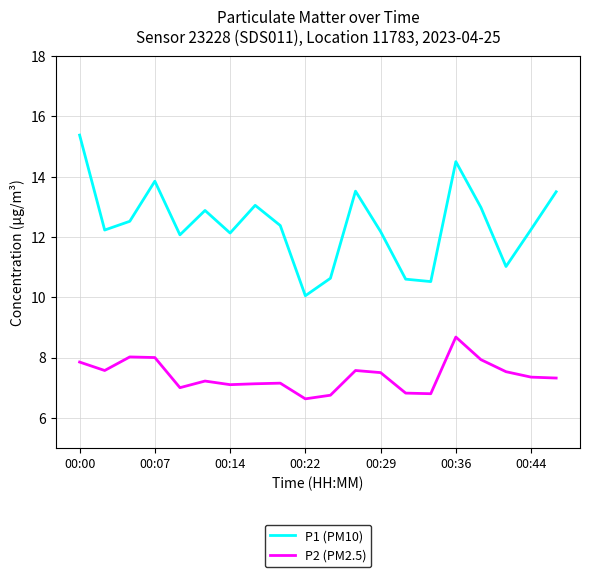

Which series has the largest range (max minus min)?

P1 (PM10)